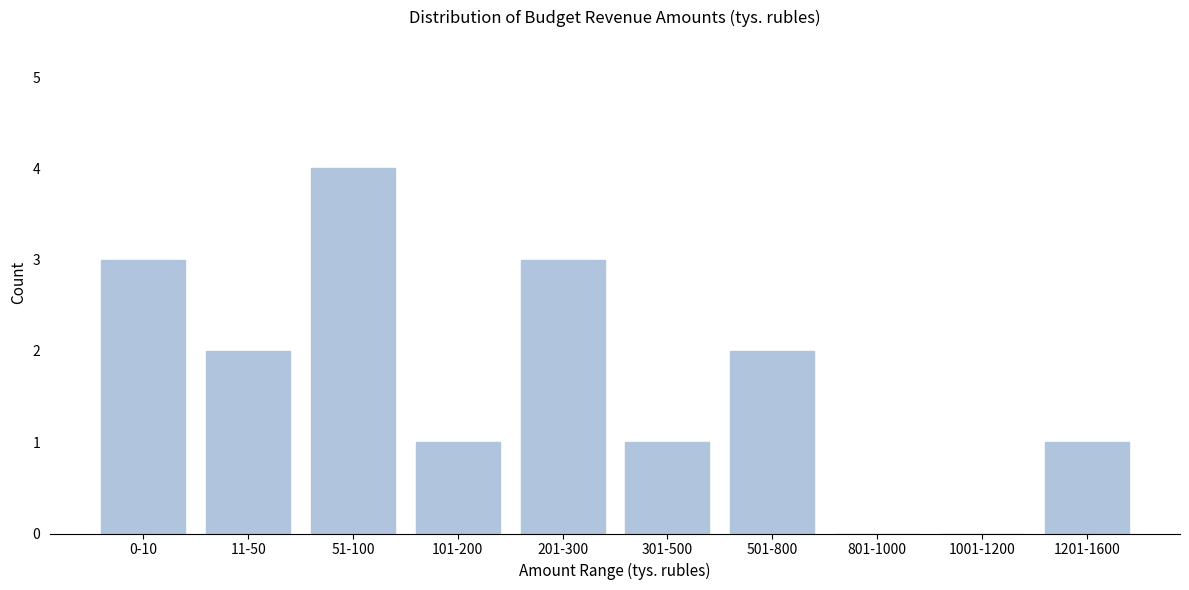

Reading right to left, transcribe all the data shown in this chart.

1201-1600=1	1001-1200=0	801-1000=0	501-800=2	301-500=1	201-300=3	101-200=1	51-100=4	11-50=2	0-10=3